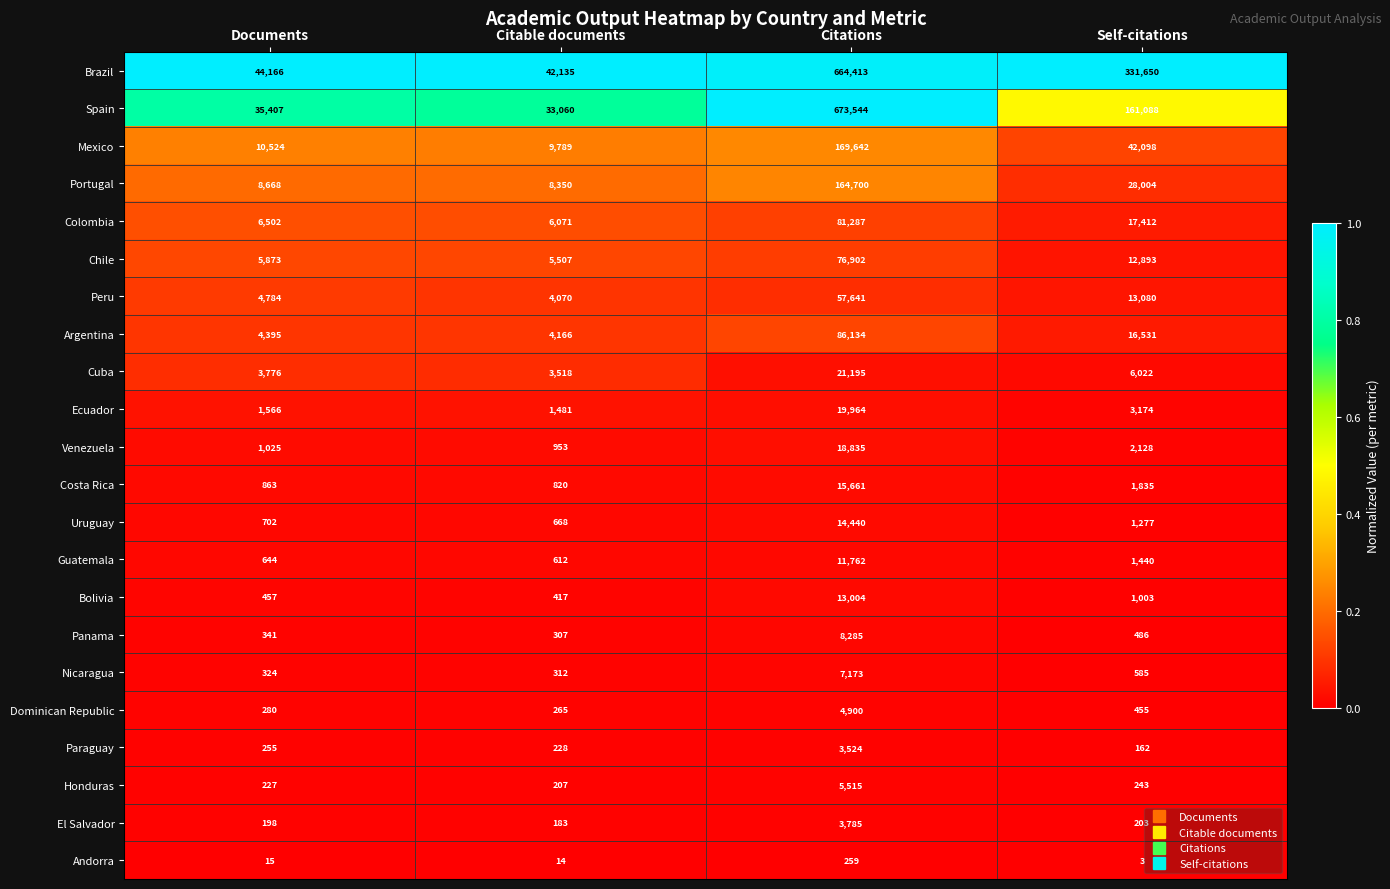

What is the total value across all series at Citations?

2122565